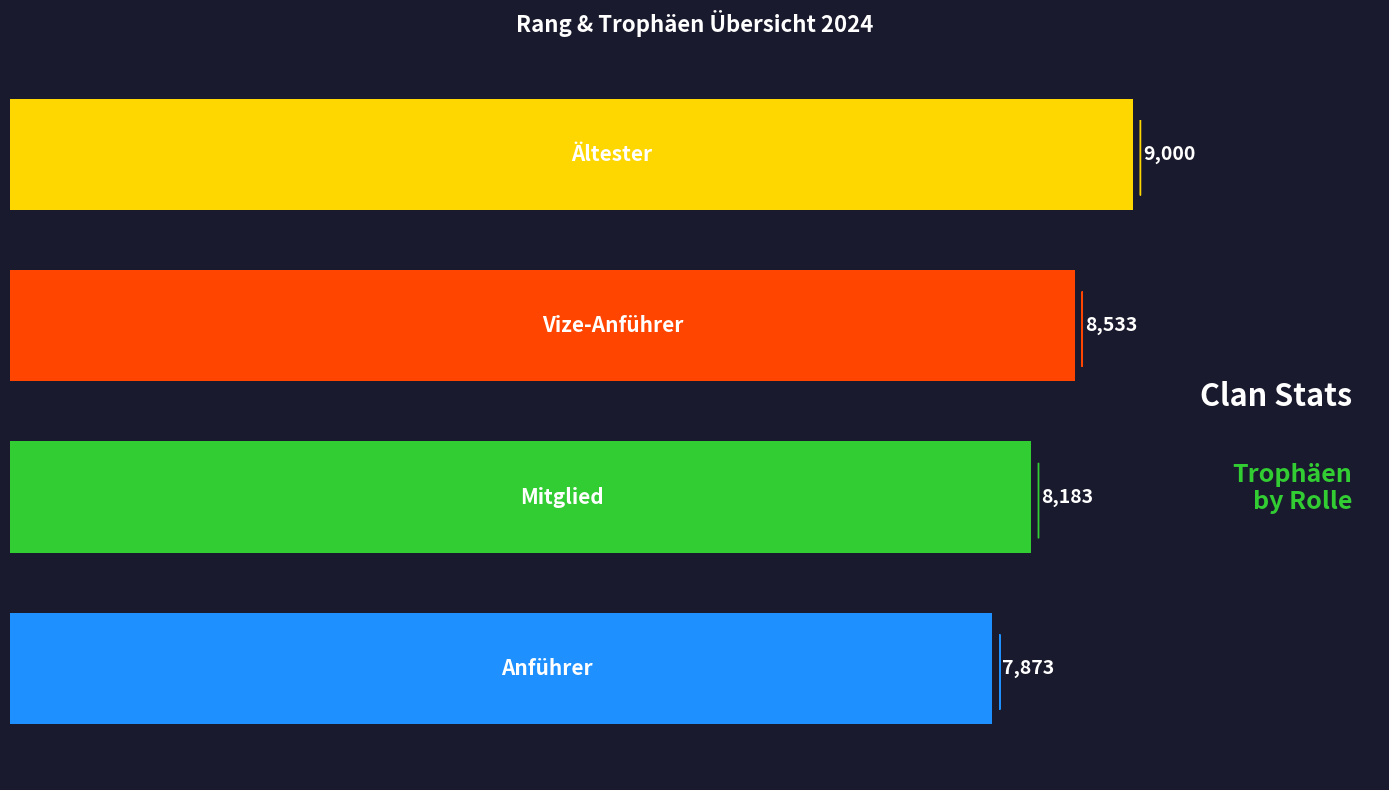

What is the value of the 1st bar from the top?

9000